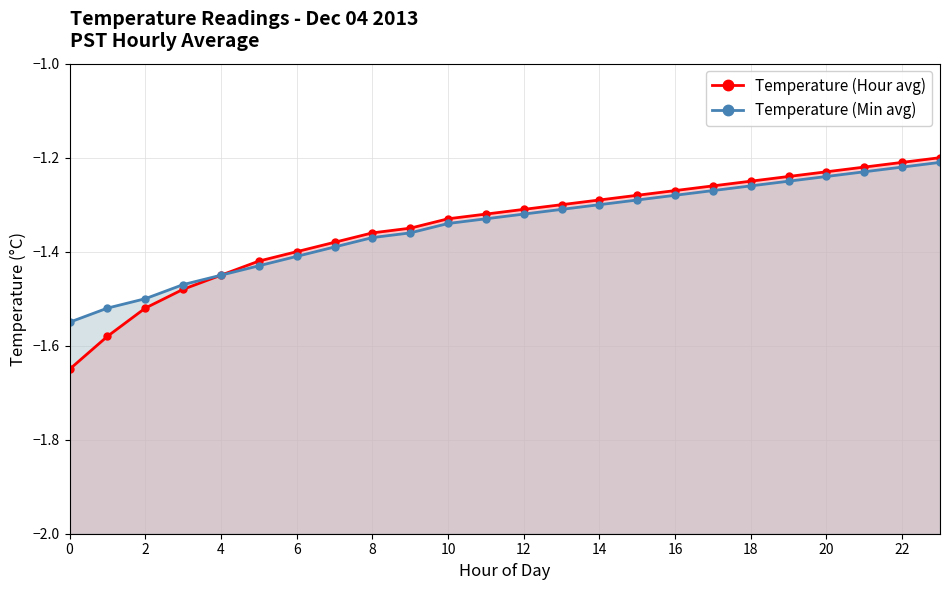

What is the sum of the Temperature (Min avg) values at 8 and 14?

-2.7